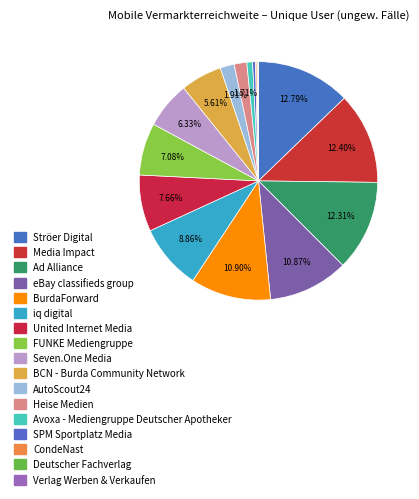

Which slice is the smallest?

Verlag Werben & Verkaufen